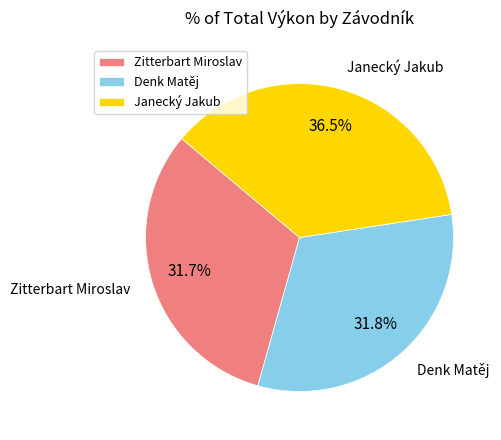

Does Janecký Jakub represent more than half of the total?

No